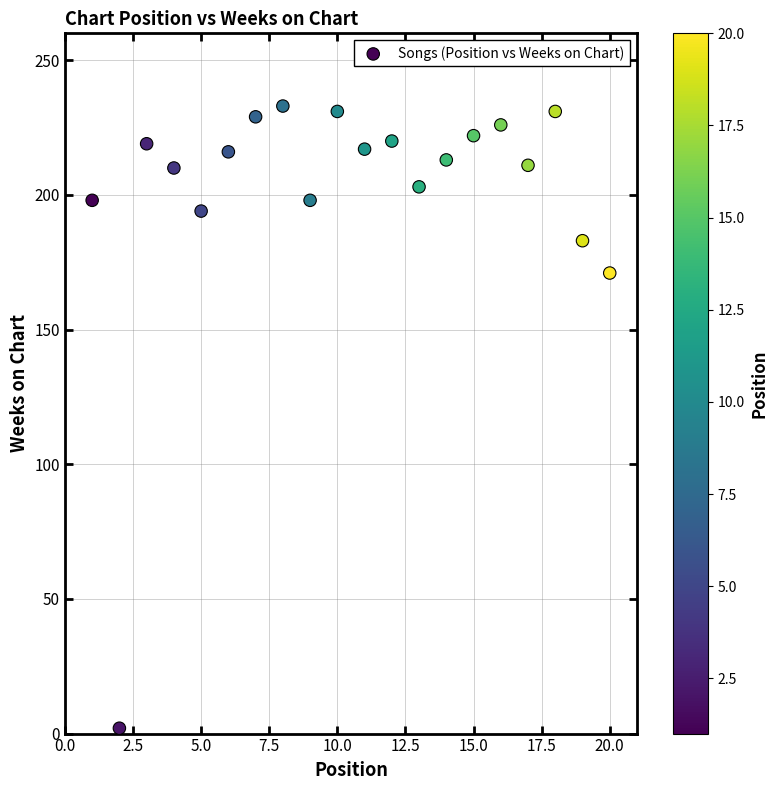

What Y value in the scatter plot is closest to 117?

171